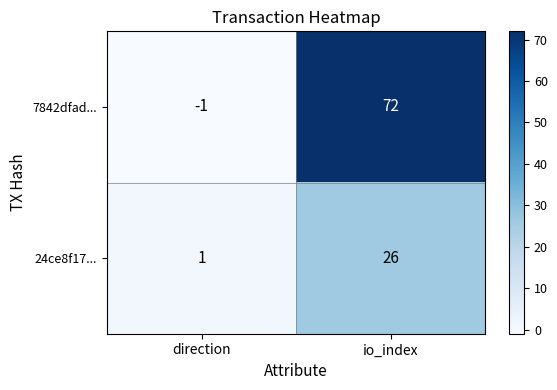

At how many categories does at least one series exceed 59?

1